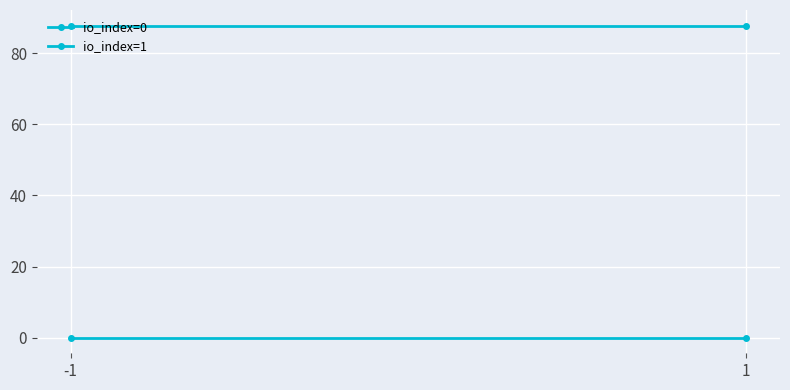

What is the sum of all io_index=1 values?

175.5